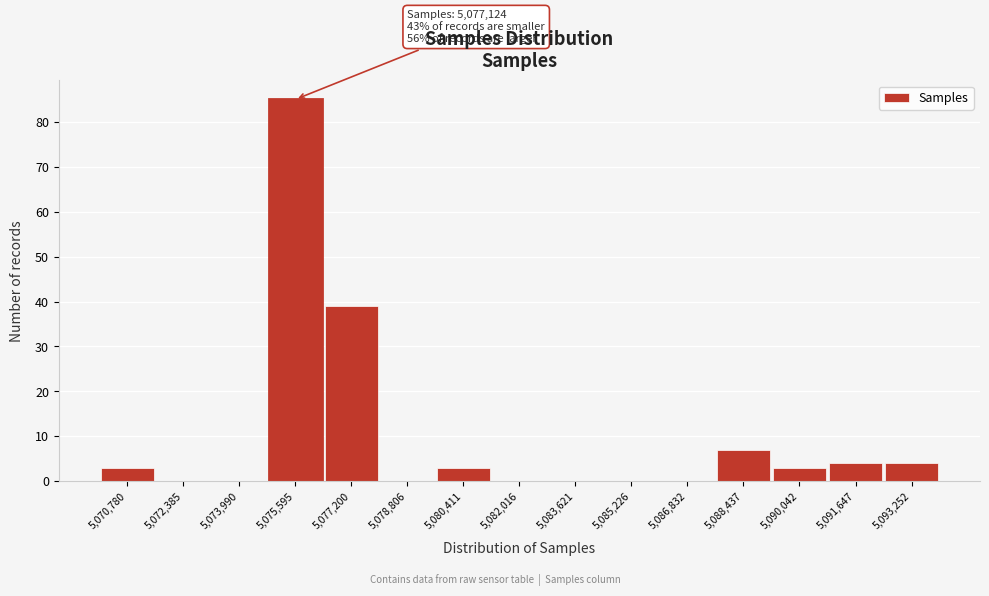

Reading right to left, what are all the values shown in this chart?

5,093,252=4	5,091,647=4	5,090,042=3	5,088,437=7	5,086,832=0	5,085,226=0	5,083,621=0	5,082,016=0	5,080,411=3	5,078,806=0	5,077,200=39	5,075,595=85	5,073,990=0	5,072,385=0	5,070,780=3